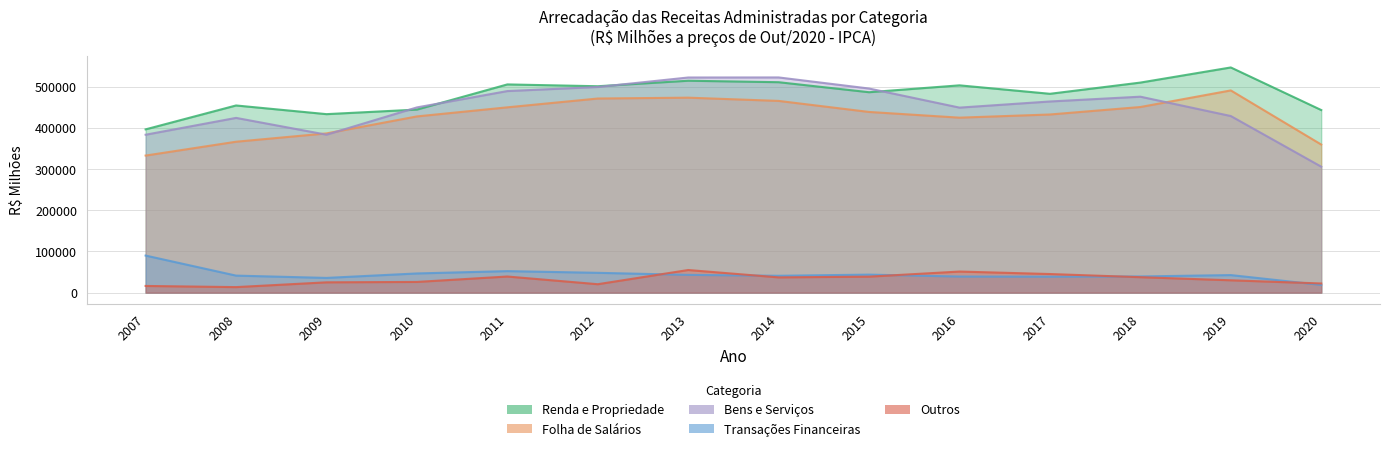

What is the difference between the second highest and minimum values in the Folha de Salários series?

140639.6